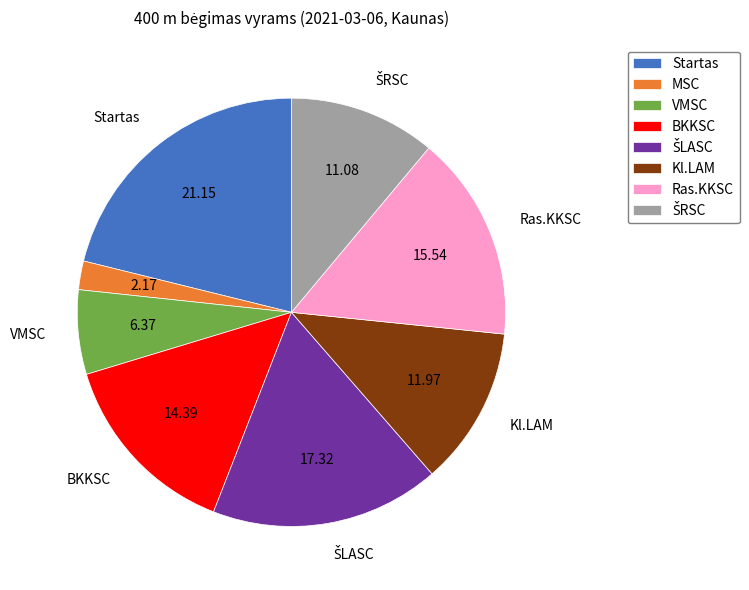

How many slices are in this pie chart?

8